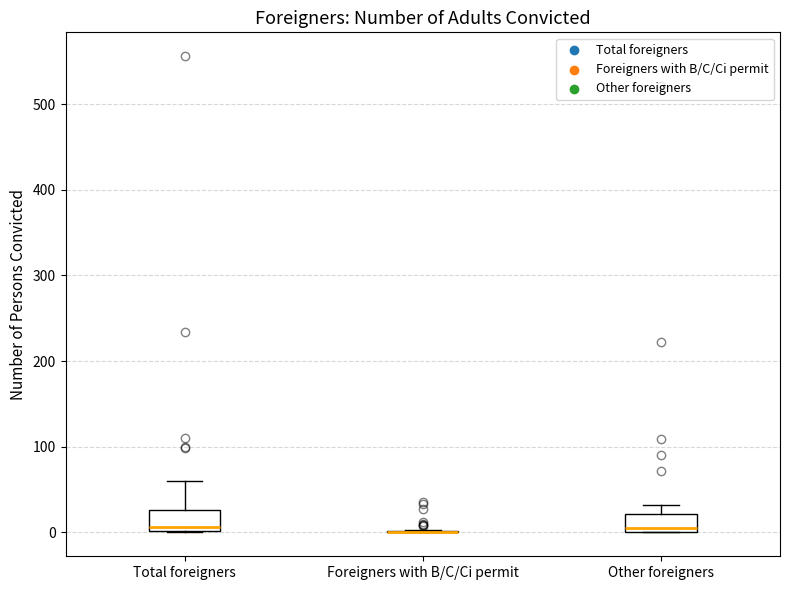

Reading left to right, read every box against the y-axis: the position of its median line, the range the box covers, and the ends of its whiskers. The values are not printed on the chart, so give them approximately, as read against the axis.

Total foreigners: median 10, box 0 to 30, whiskers 0 to 60
Foreigners with B/C/Ci permit: box collapsed to a line at 0, whiskers 0 to 0
Other foreigners: median 10, box 0 to 20, whiskers 0 to 30